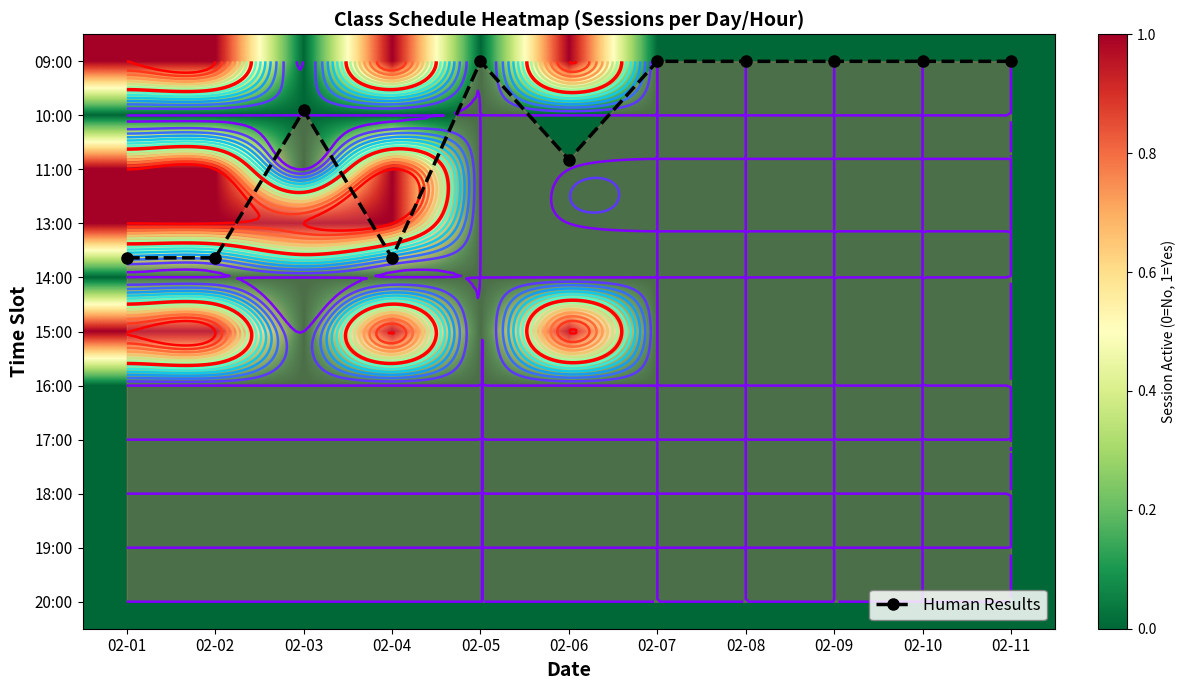

How many distinct data groups are displayed?

12